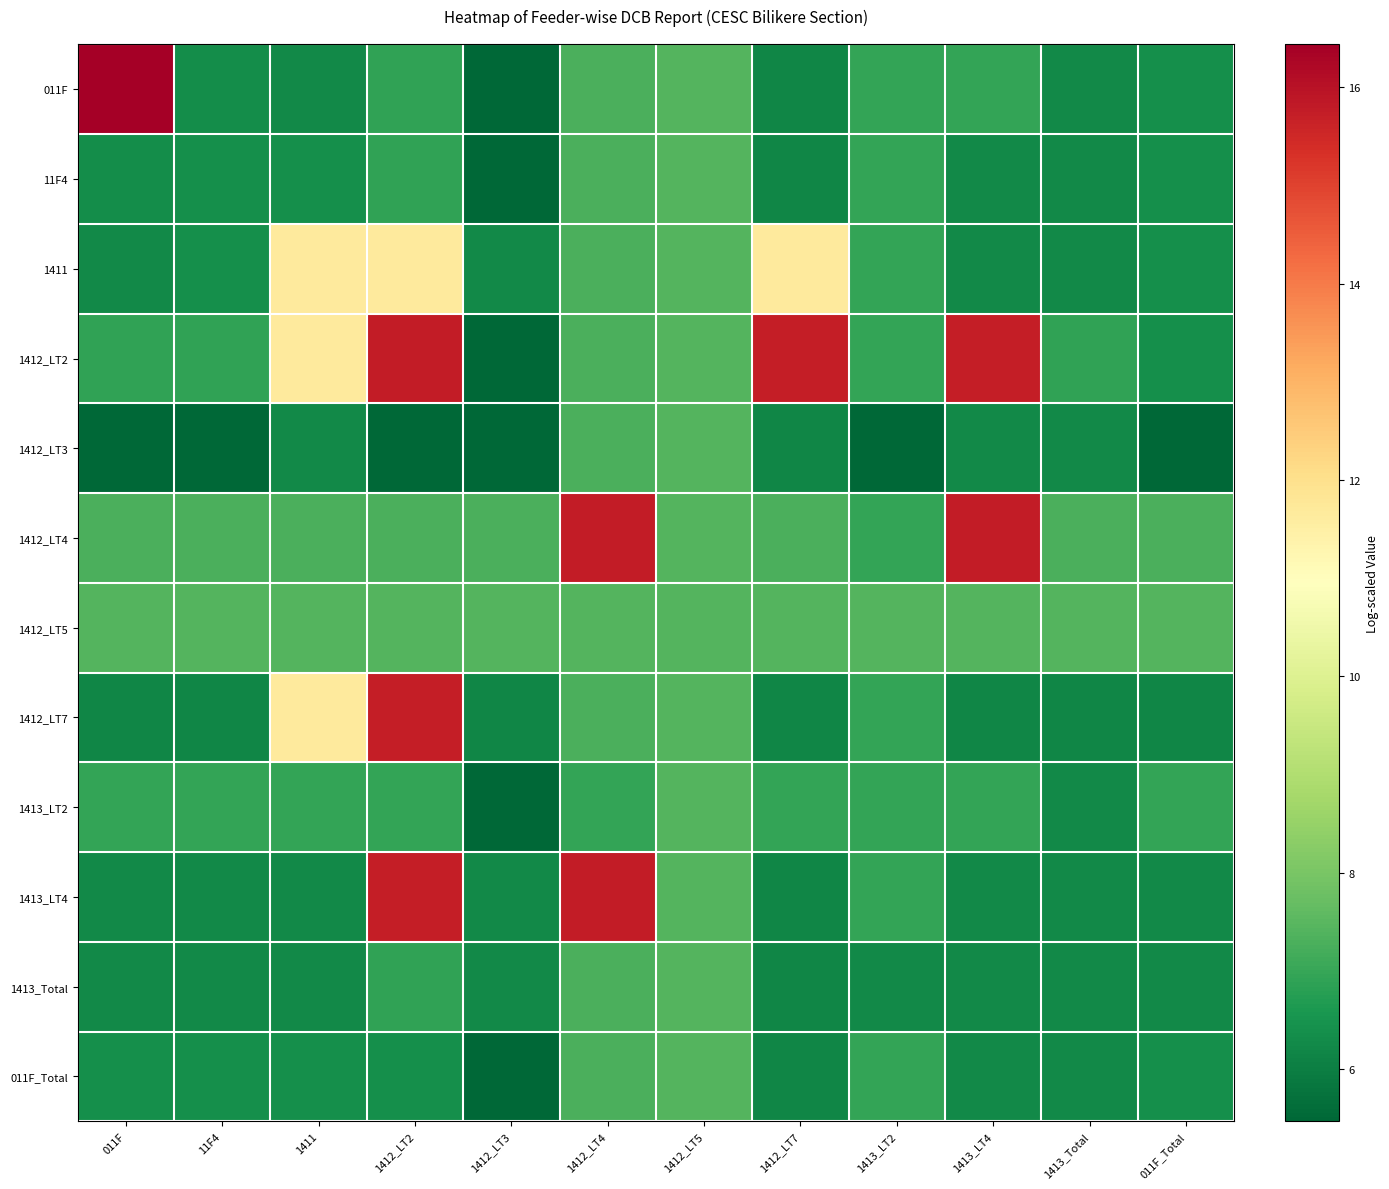

Which has a higher value, 1413_LT4 or 1412_LT2?

1413_LT4